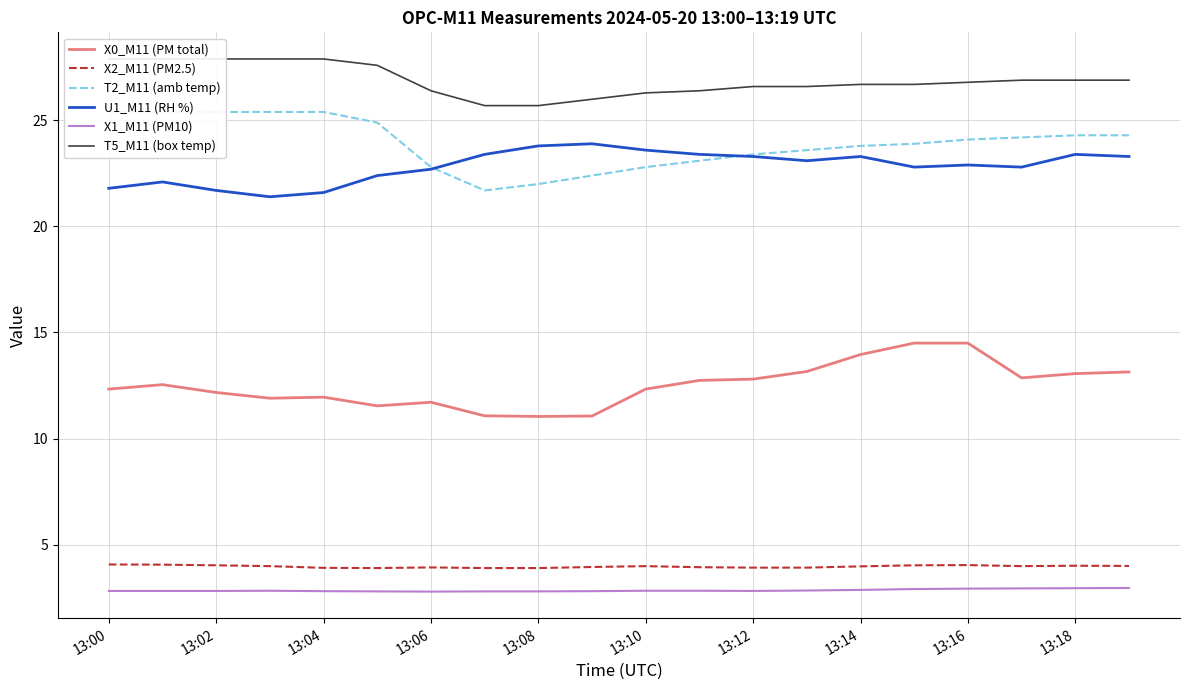

The value of X1_M11 (PM10) at 13:08 is 2.8. True or false?

True